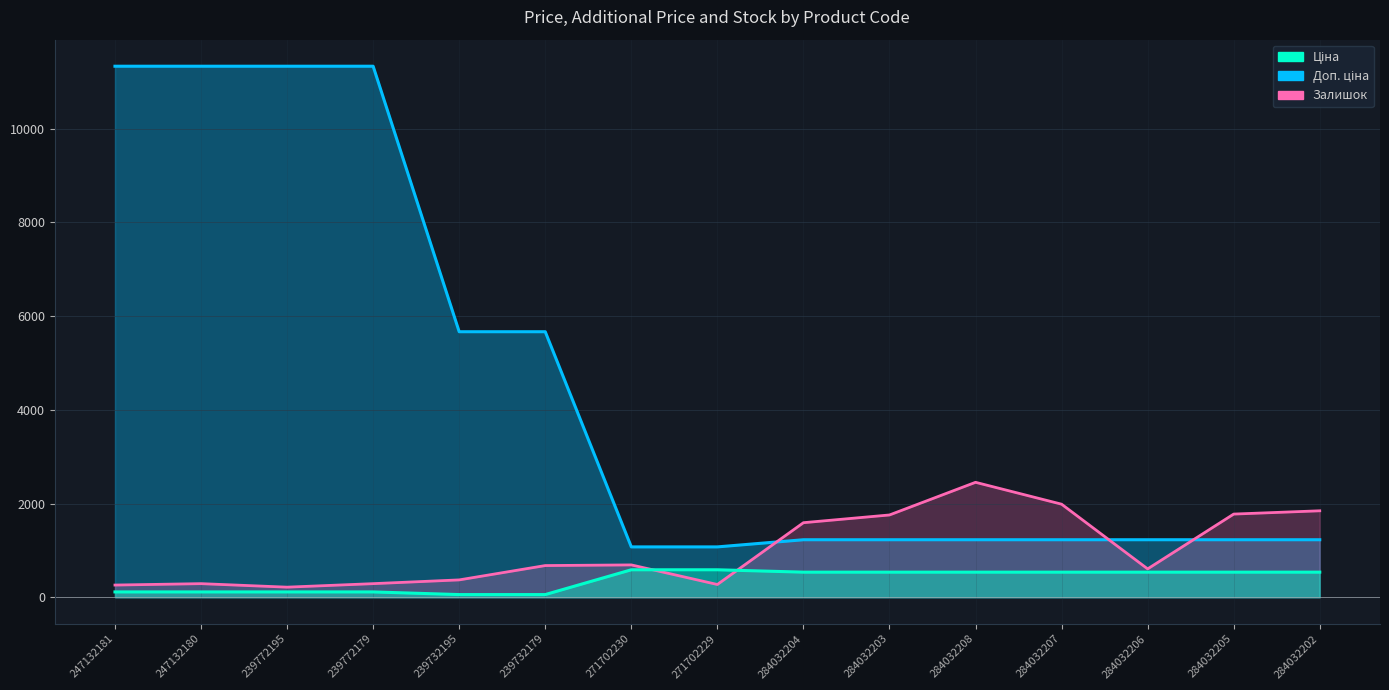

Where is the first local minimum for Залишок?

239772195